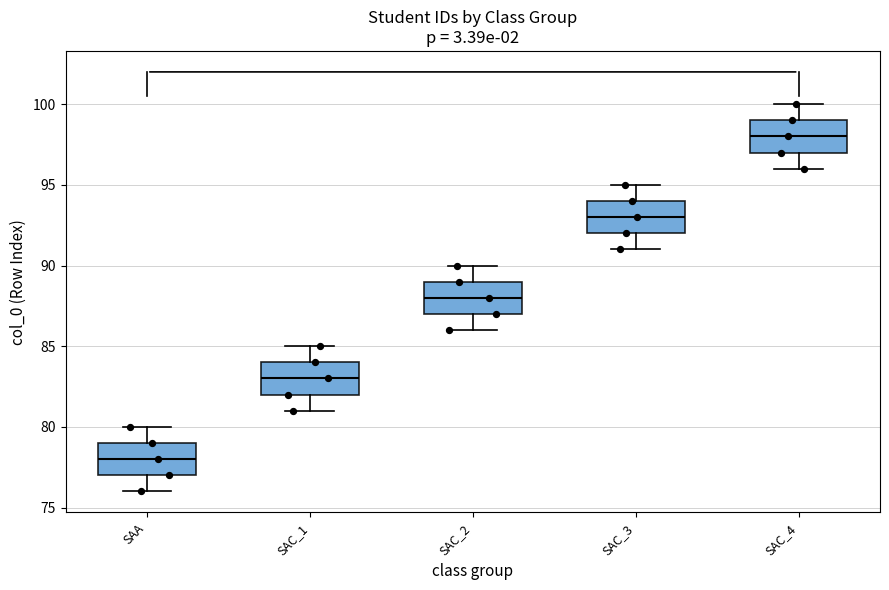

Reading left to right, transcribe this box plot: for each box, give where its median line is, the range the box spans, and where its two whiskers end, as read against the y-axis. The values are not printed on the chart, so give them approximately, as read against the axis.

SAA: median 78, box 77 to 79, whiskers 76 to 80
SAC_1: median 83, box 82 to 84, whiskers 81 to 85
SAC_2: median 88, box 87 to 89, whiskers 86 to 90
SAC_3: median 93, box 92 to 94, whiskers 91 to 95
SAC_4: median 98, box 97 to 99, whiskers 96 to 100